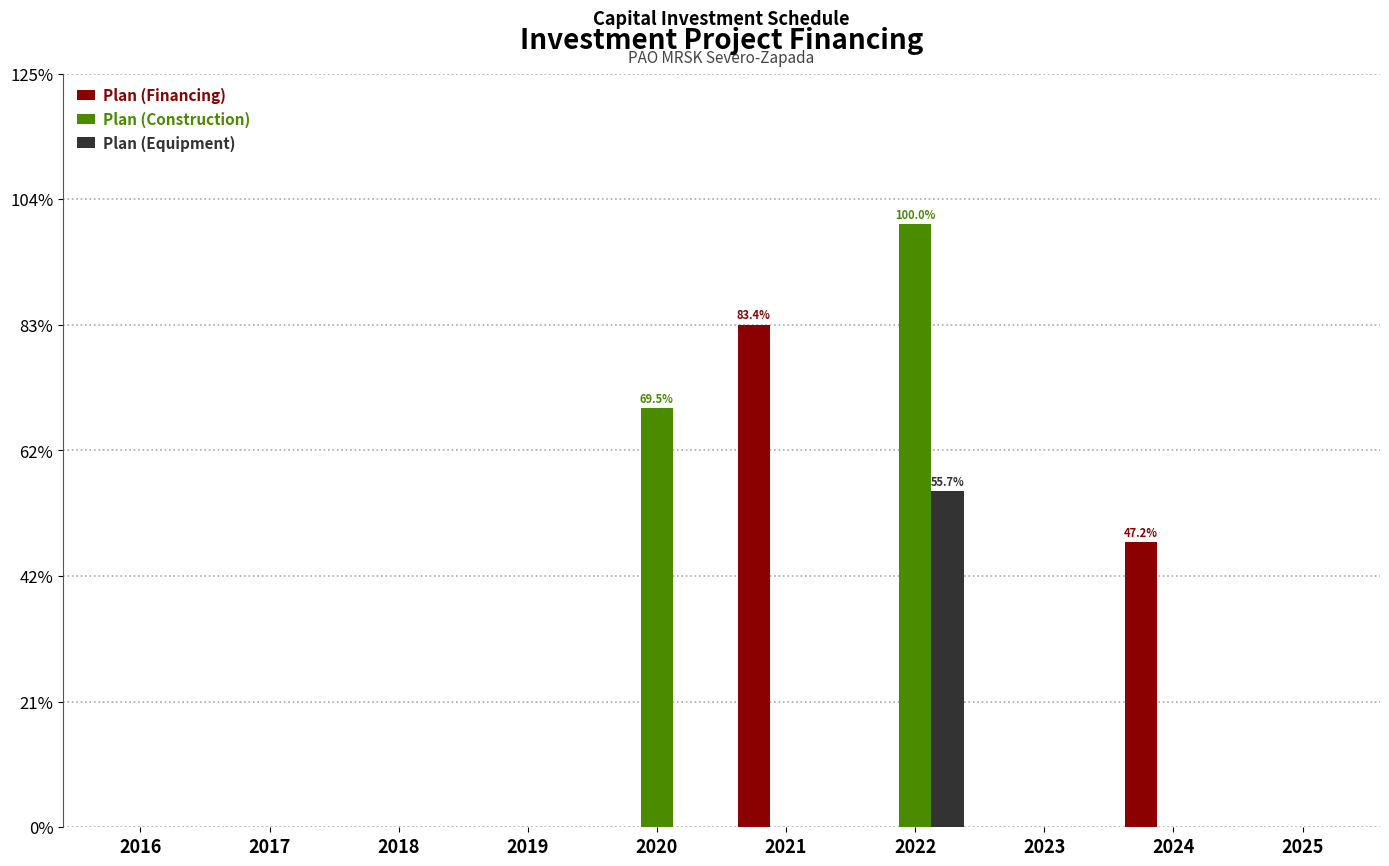

What are all the series names shown in the legend?

Plan (Financing), Plan (Construction), Plan (Equipment)